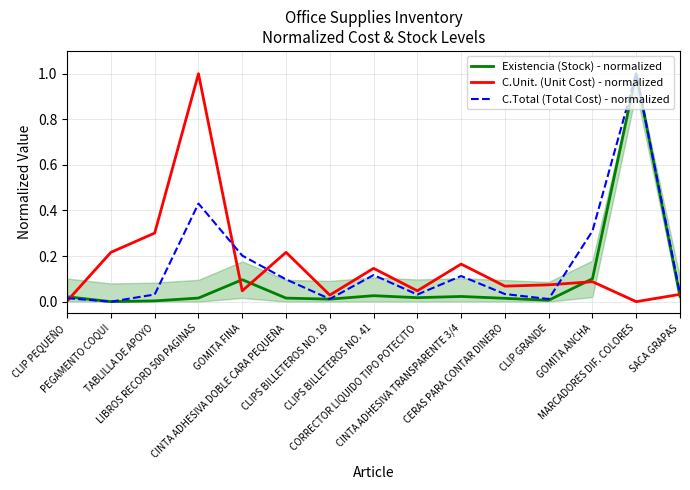

True or false: C.Total (Total Cost) - normalized has a value of 0.3 at GOMITA FINA.

False